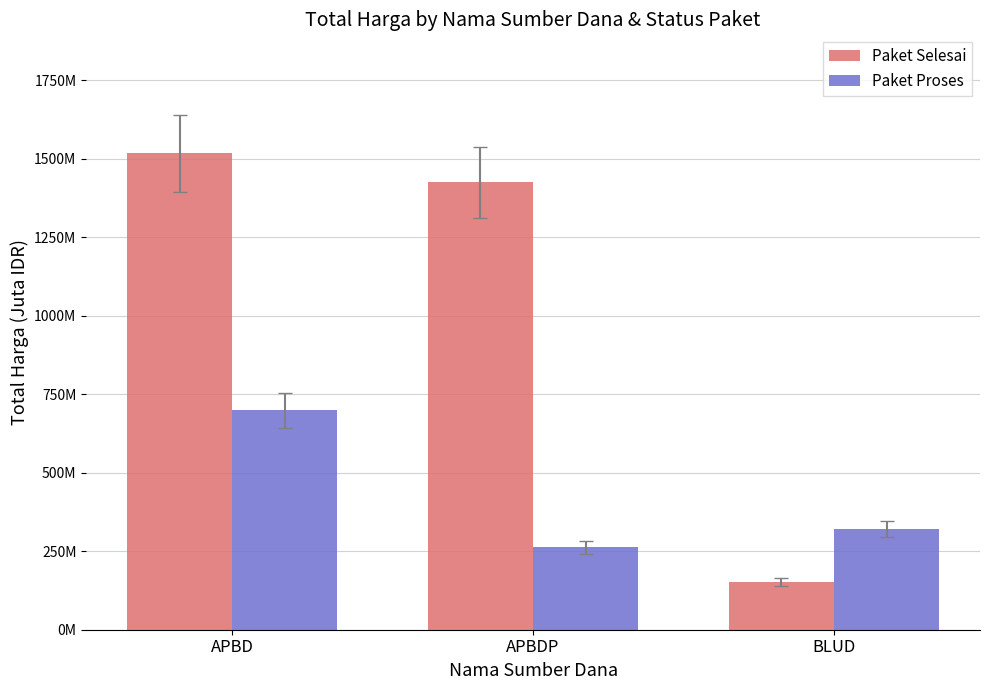

Which category has the lowest value in the Paket Proses series?

APBDP